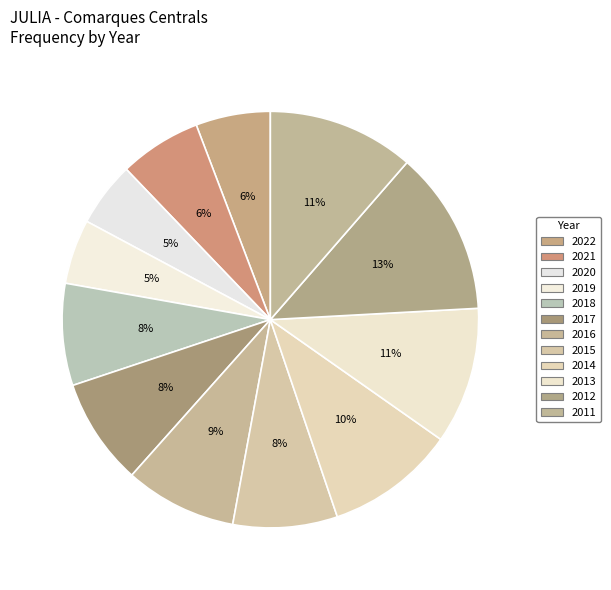

How many segments does this pie chart have?

12